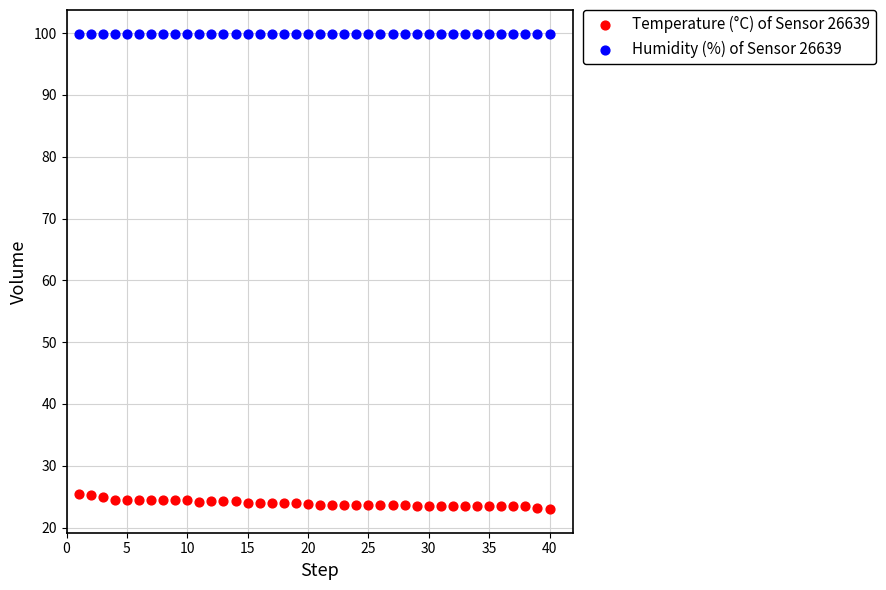

Which series reaches the minimum Y coordinate?

Temperature (°C) of Sensor 26639